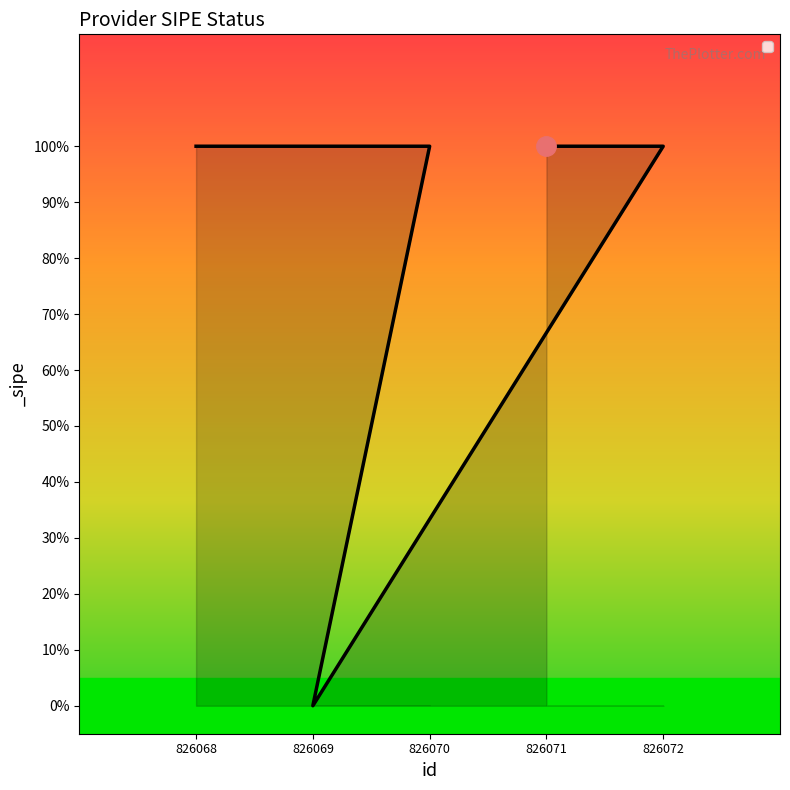

Reading right to left, what are all the values shown in this chart?

1	1	0	1	1